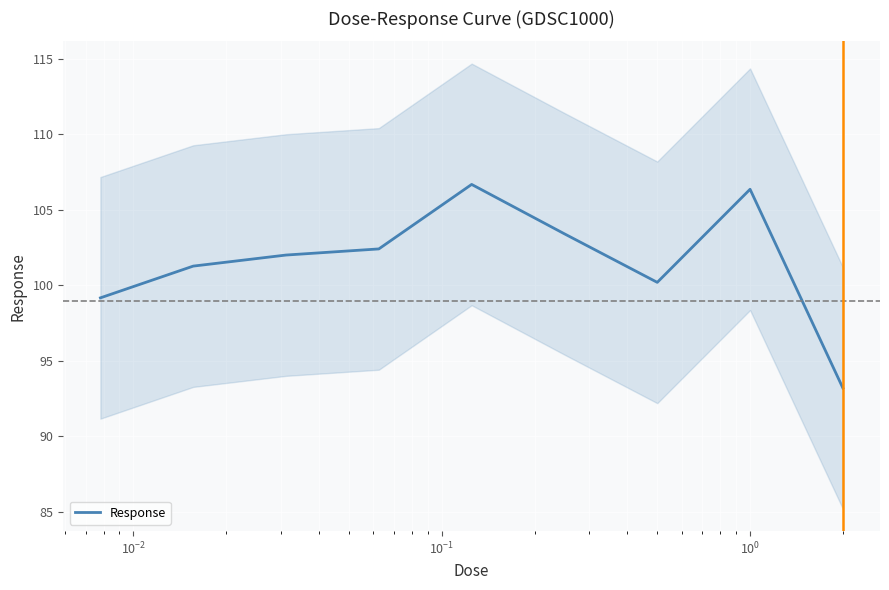

What is the greatest value displayed?

106.7